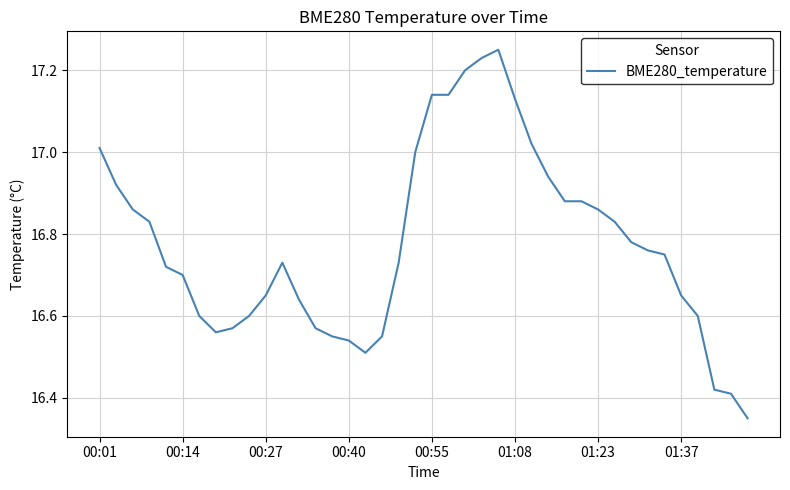

What is the difference between the maximum and minimum values?

0.9